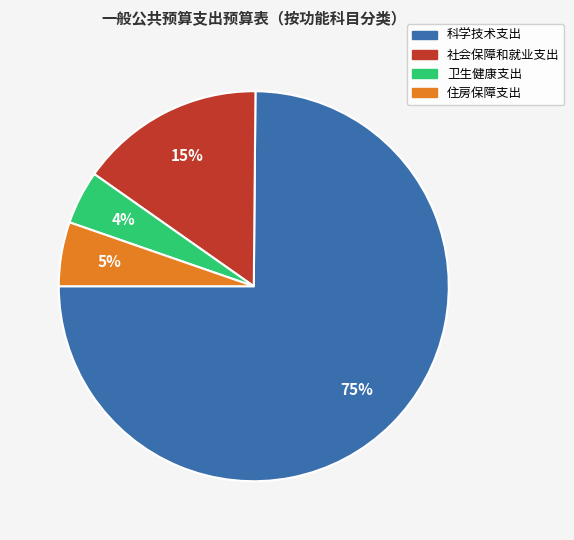

Rank the categories by value from lowest to highest.

卫生健康支出, 住房保障支出, 社会保障和就业支出, 科学技术支出